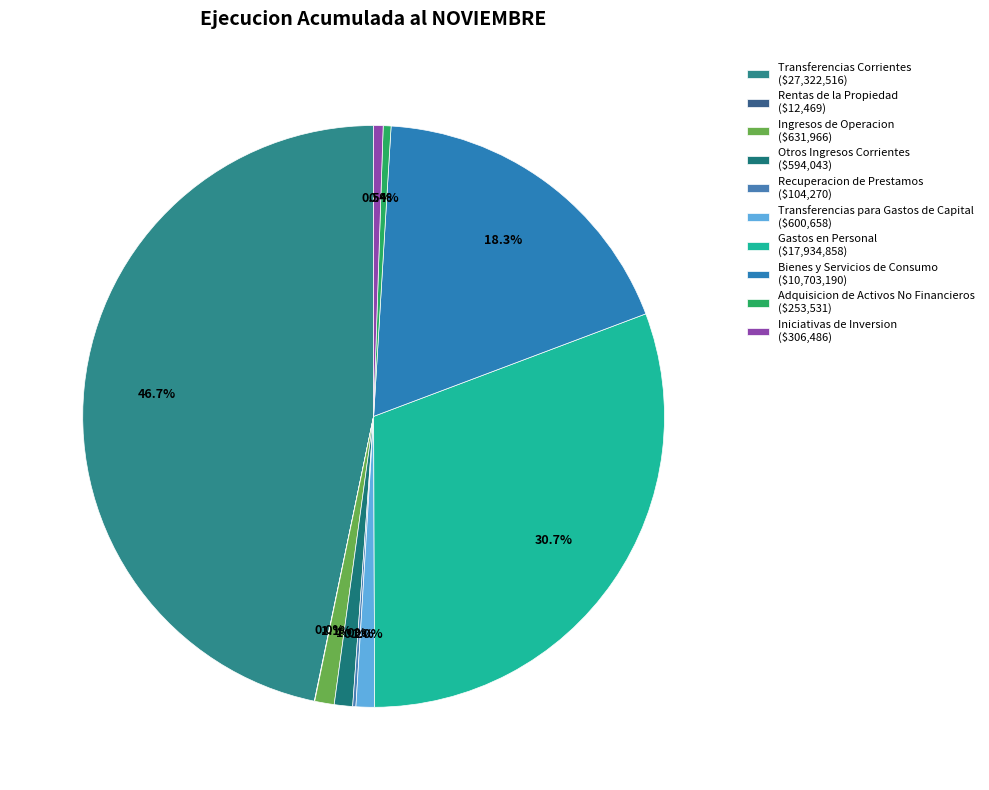

Between Transferencias Corrientes and Adquisicion de Activos No Financieros, which is larger?

Transferencias Corrientes